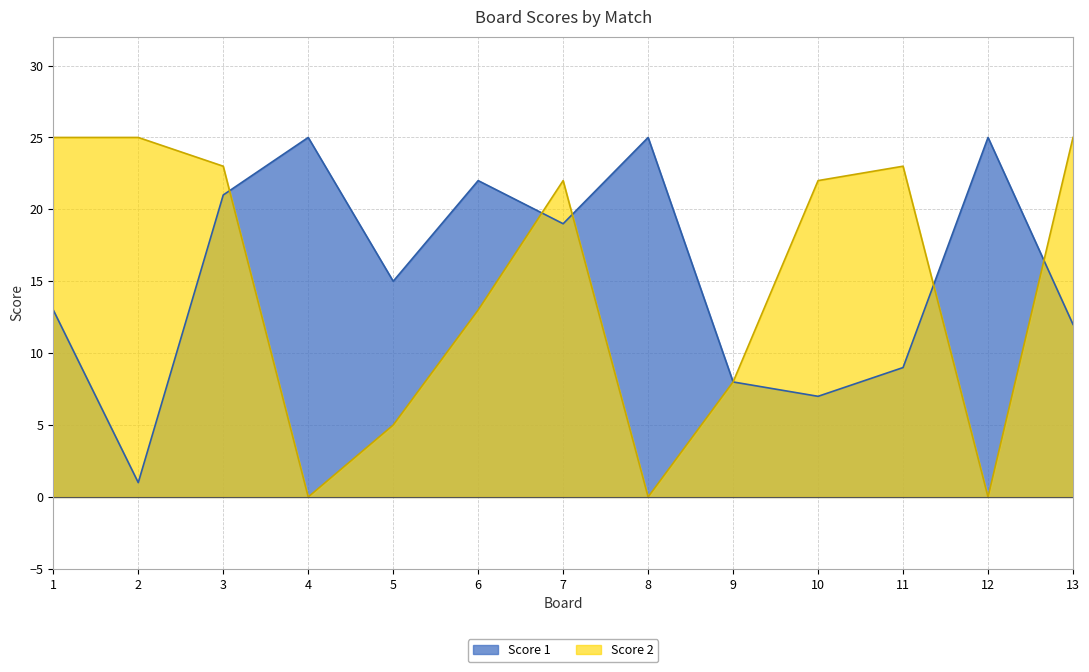

Is it true that Score 2 equals 8 at 5?

False